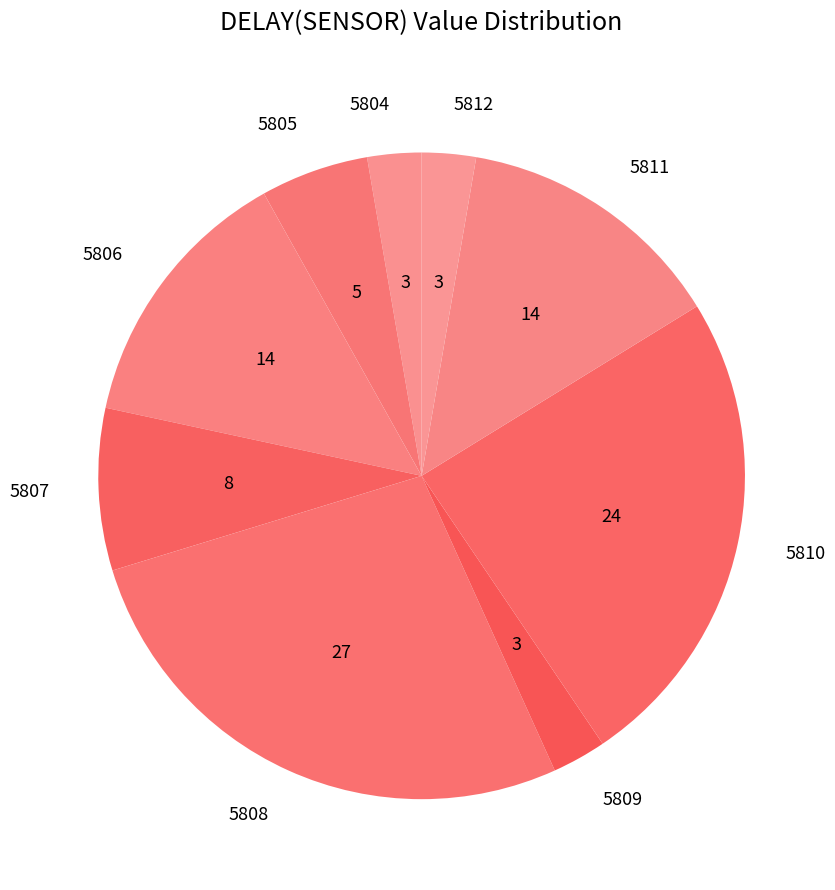

Does any single category account for the majority?

No